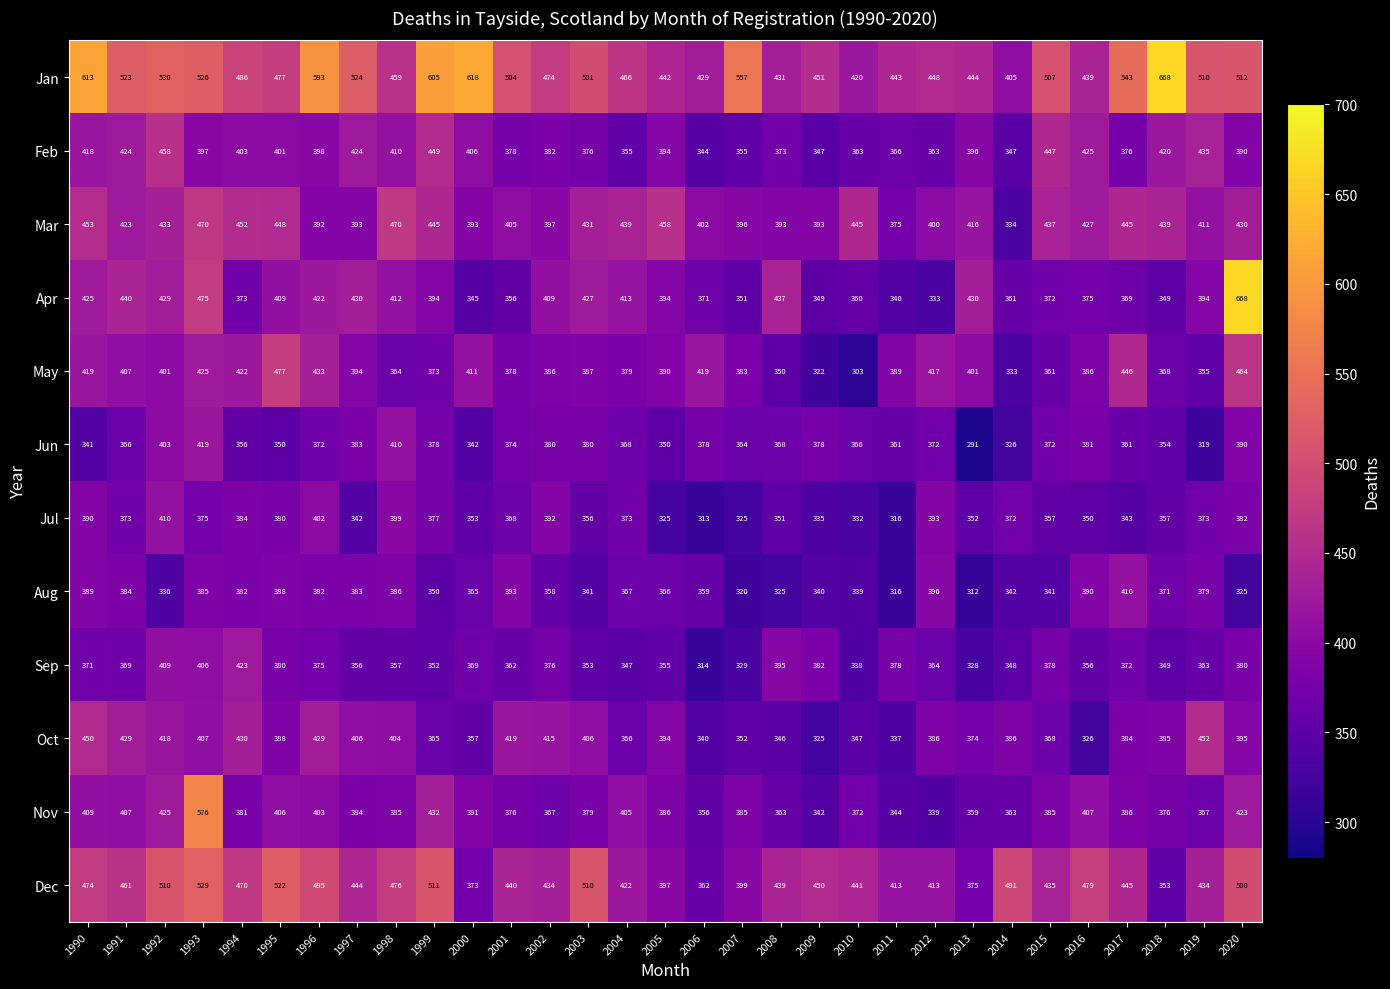

What is the sum of the Feb values at 2004 and 2001?

733